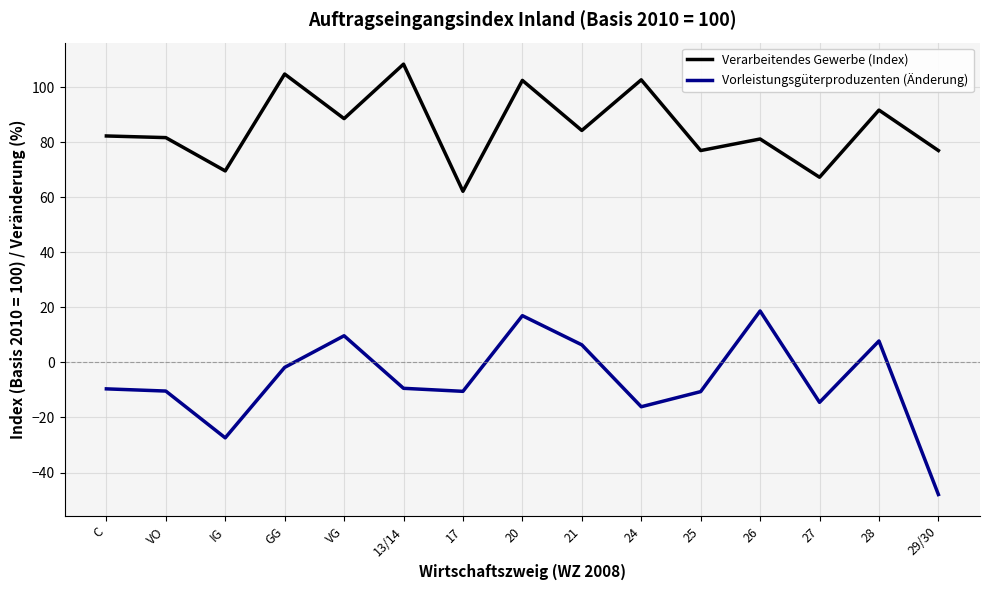

What is the sum of all Verarbeitendes Gewerbe (Index) values?

1281.3